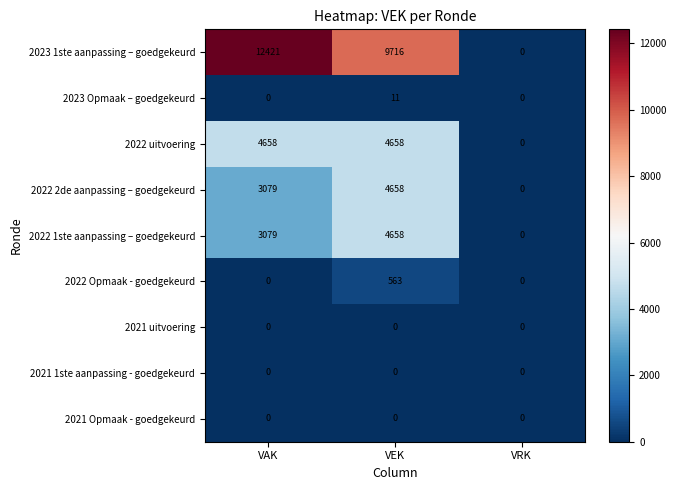

Is it true that 2022 1ste aanpassing – goedgekeurd equals 0 at VRK?

True